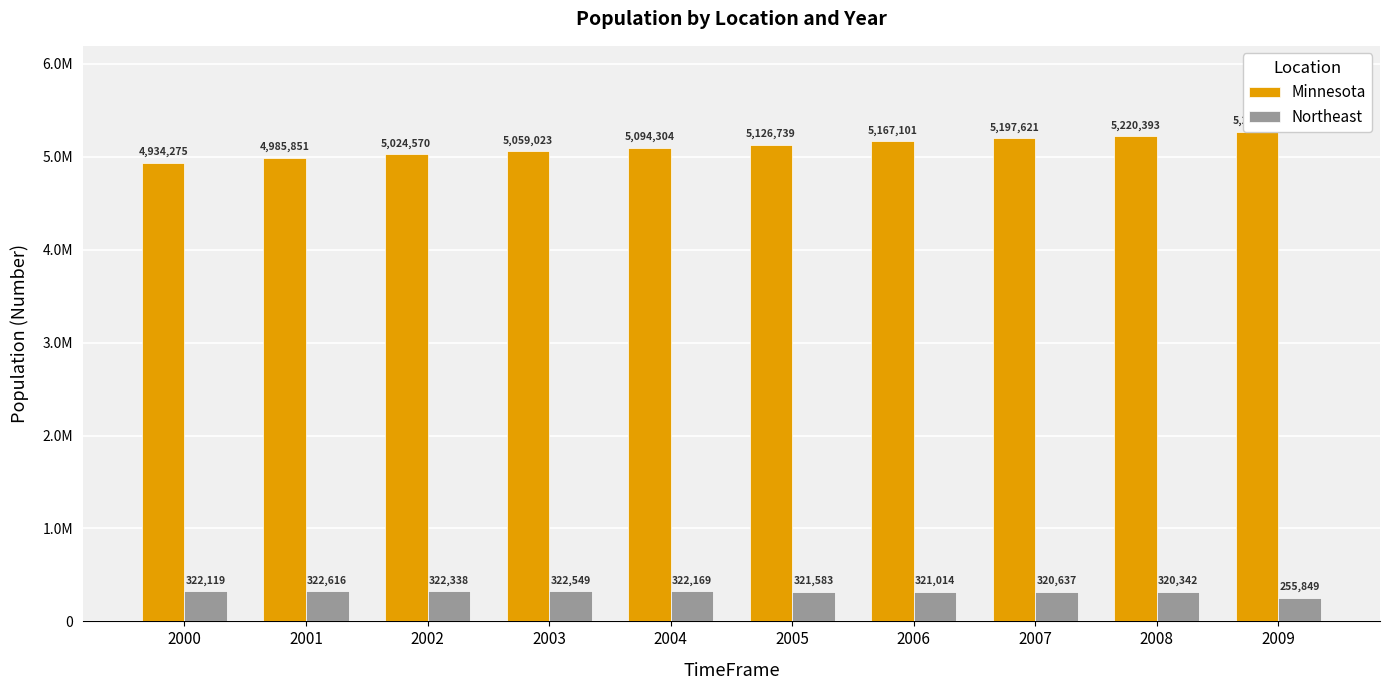

The value of Minnesota at 2008 is 5220393. True or false?

True